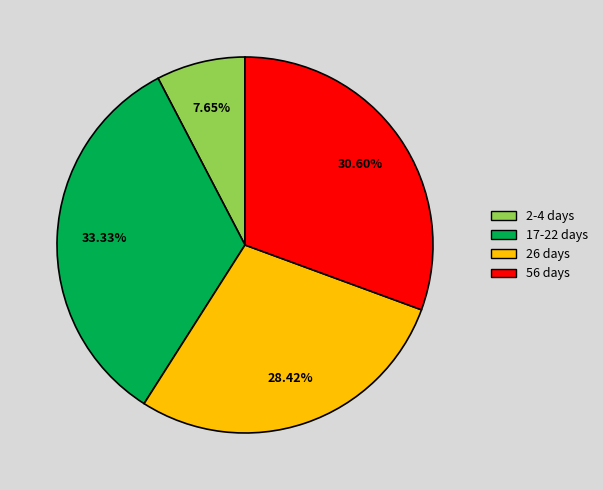

Does any single category account for the majority?

No